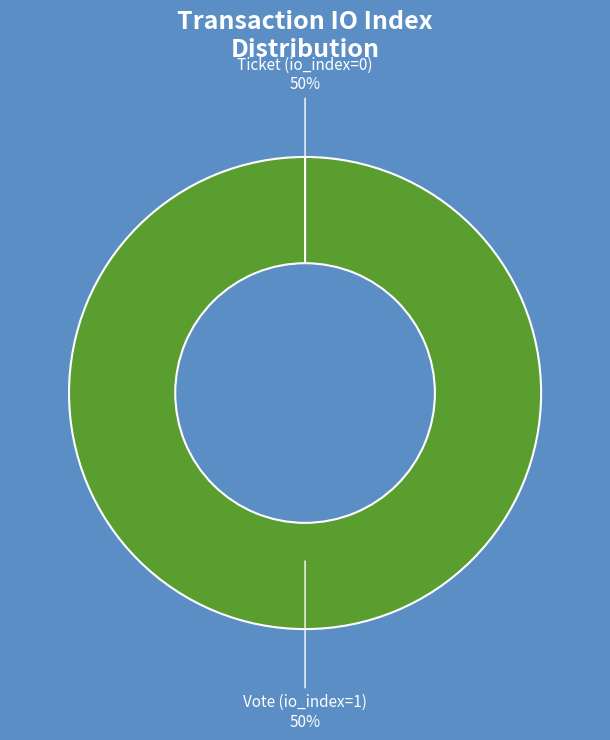

How many slices are in this pie chart?

2